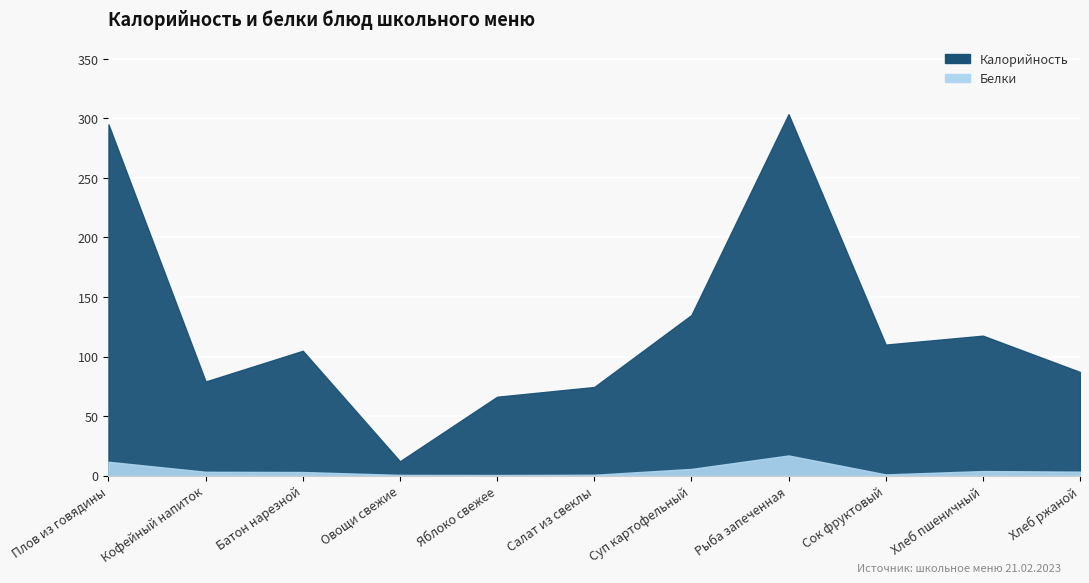

What is the value of the Белки point at the 9th from the left?

1.0